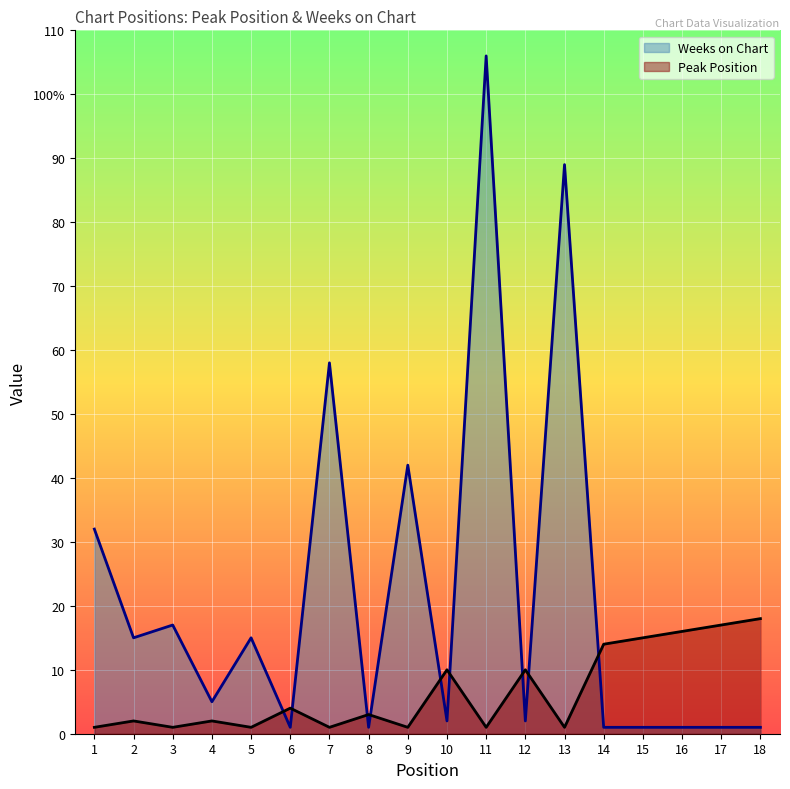

How many interior local peaks does the Weeks on Chart series have?

6